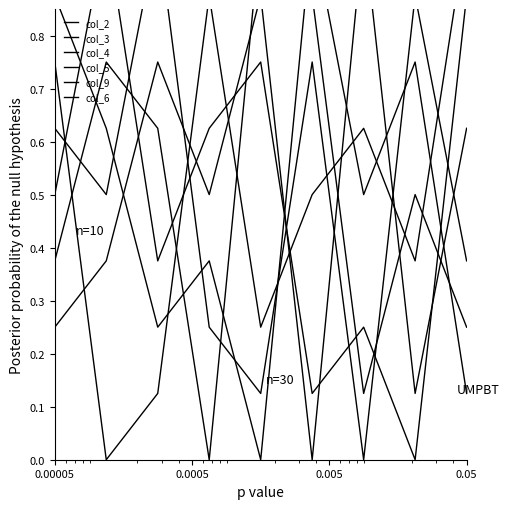

List the series in order of their peak value, highest first.

col_2, col_3, col_4, col_5, col_9, col_6